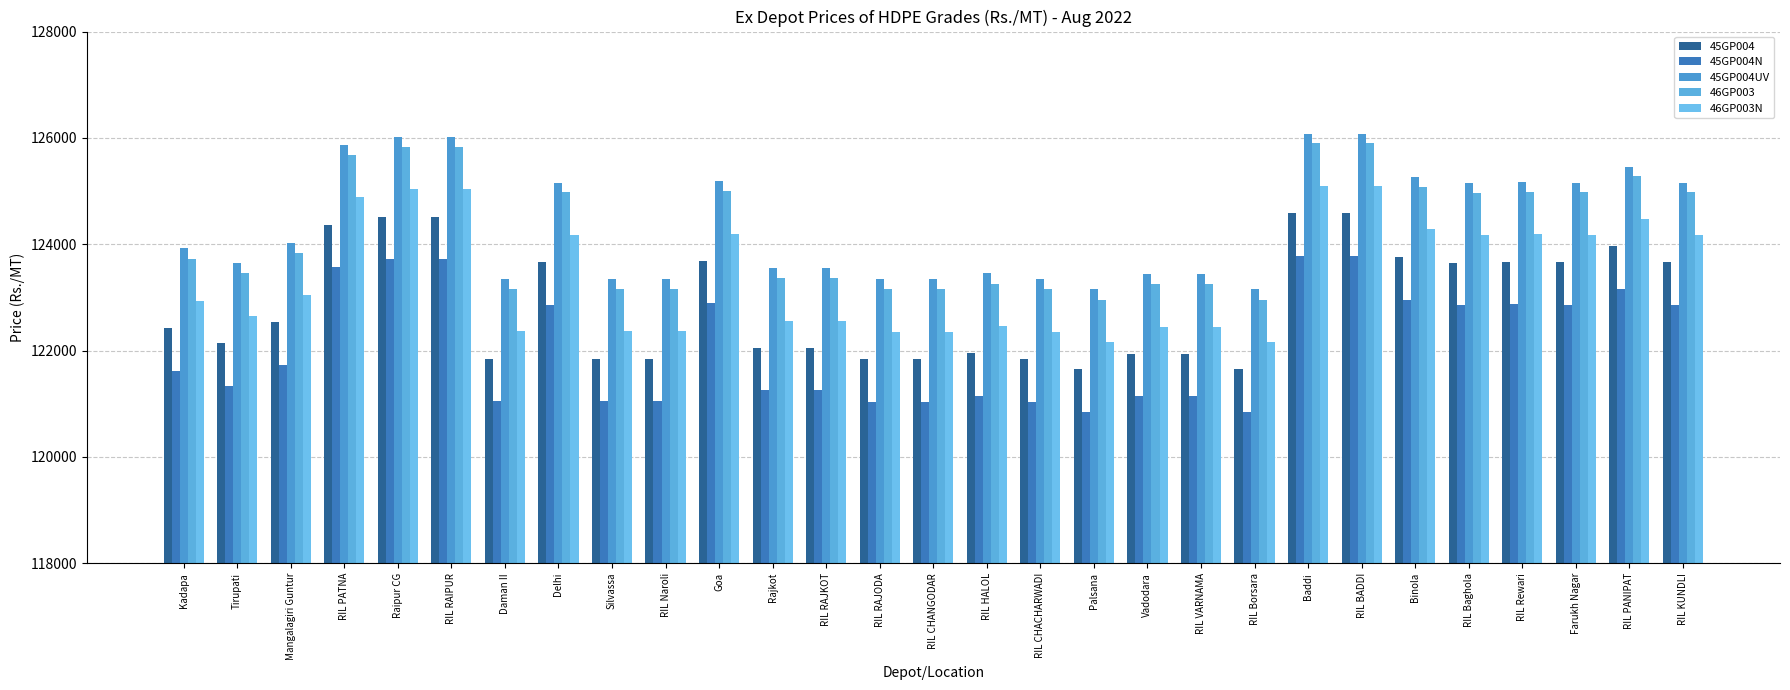

At RIL VARNAMA, list the series in order from smallest to largest.

45GP004N, 45GP004, 46GP003N, 46GP003, 45GP004UV